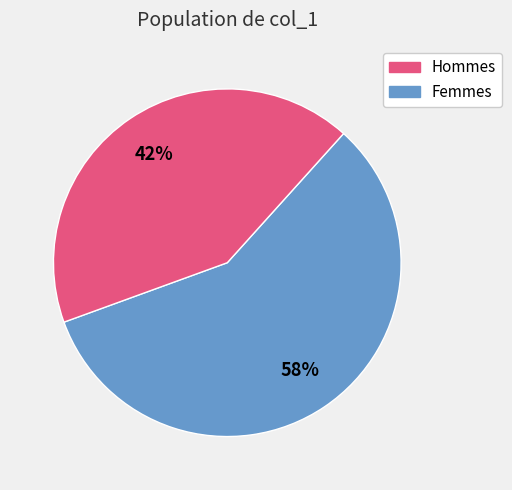

To the nearest percent, what is the average slice percentage?

50%